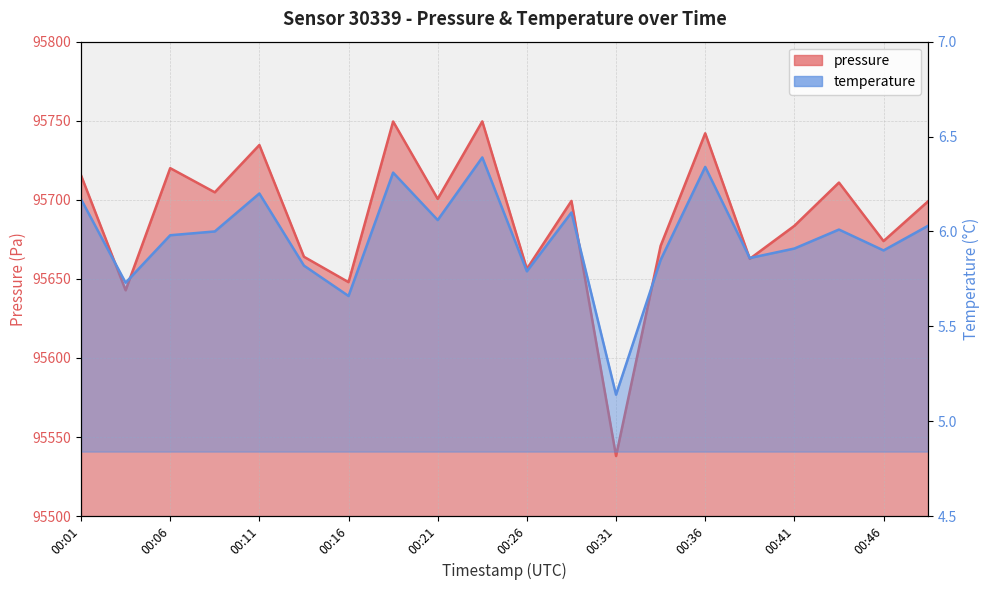

Between 00:09 and 00:11, which series saw the biggest shift?

pressure